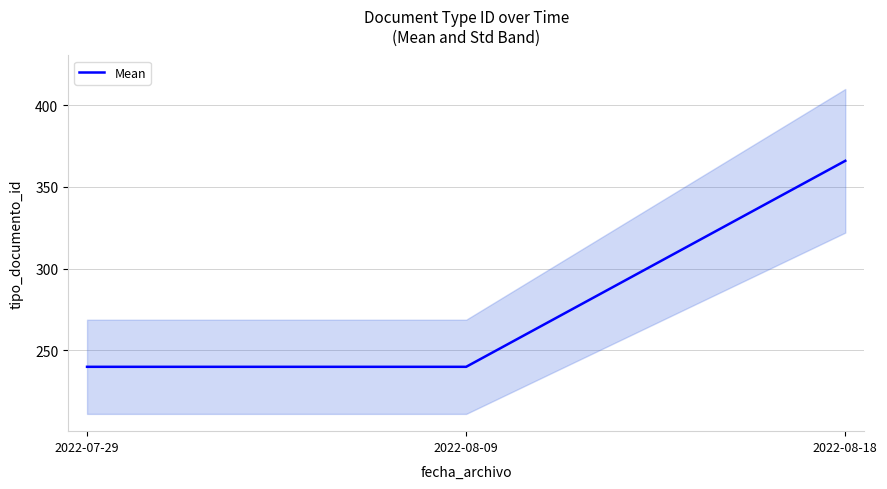

Is it true that the value at 2022-08-18 is 130?

False